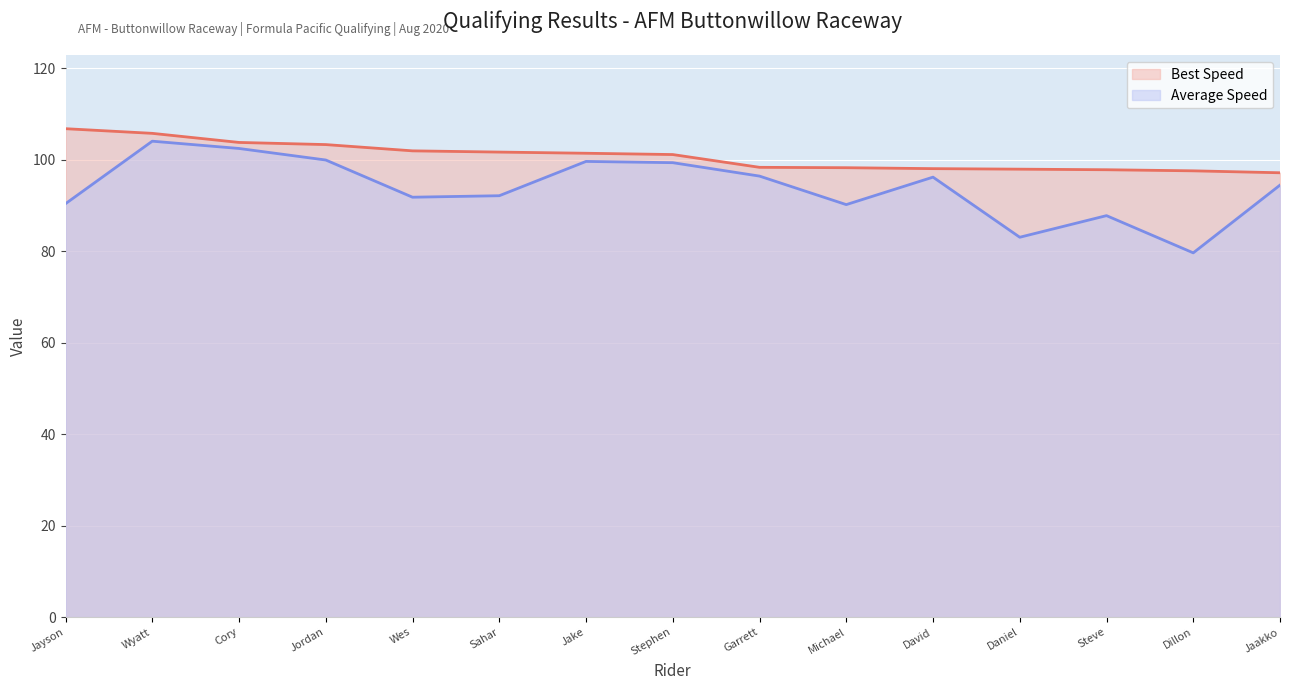

True or false: Best Speed (line) and Average Speed (line) cross at least once.

False